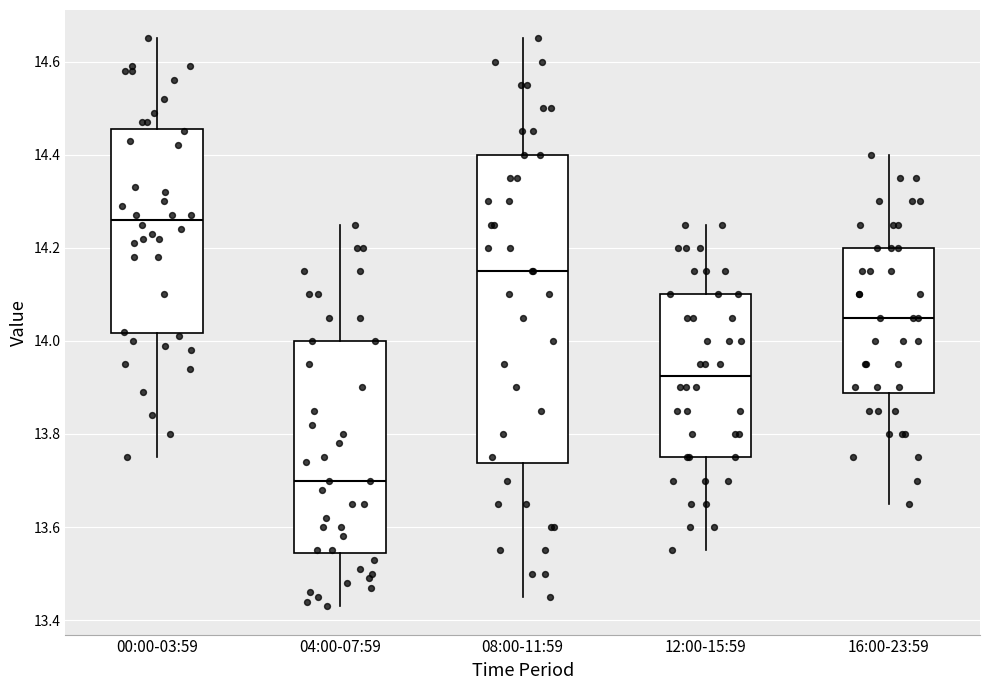

Where is the upper edge of the box for 12:00-15:59 on the y-axis? The values are not printed on the chart, so give them approximately, as read against the axis.

14.10